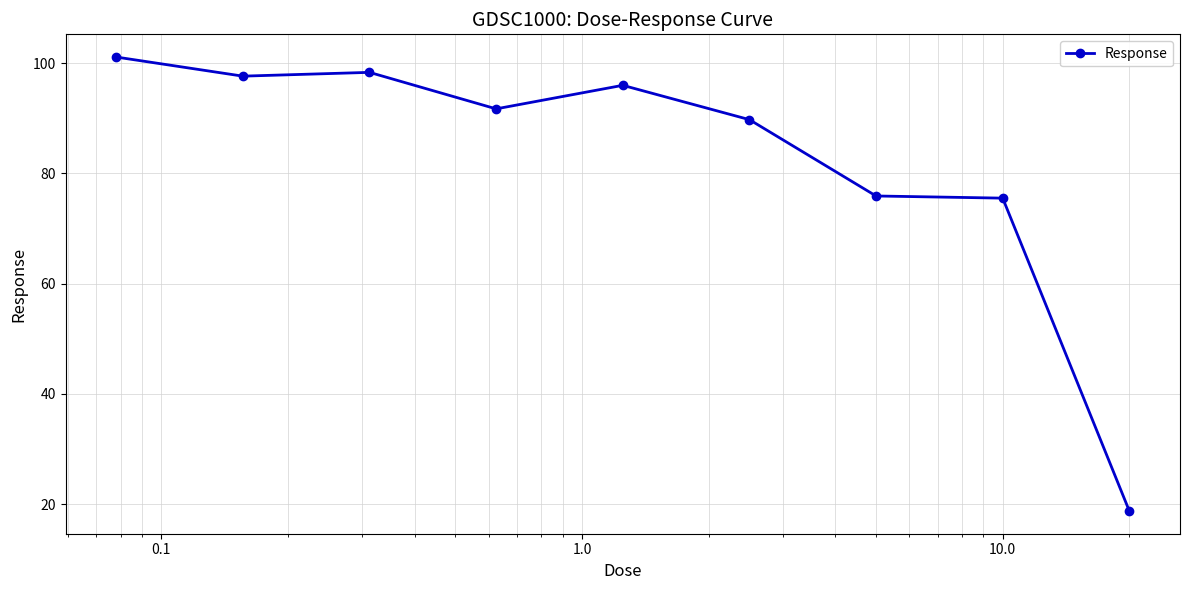

True or false: there are more than 2 points higher than both neighbors.

False